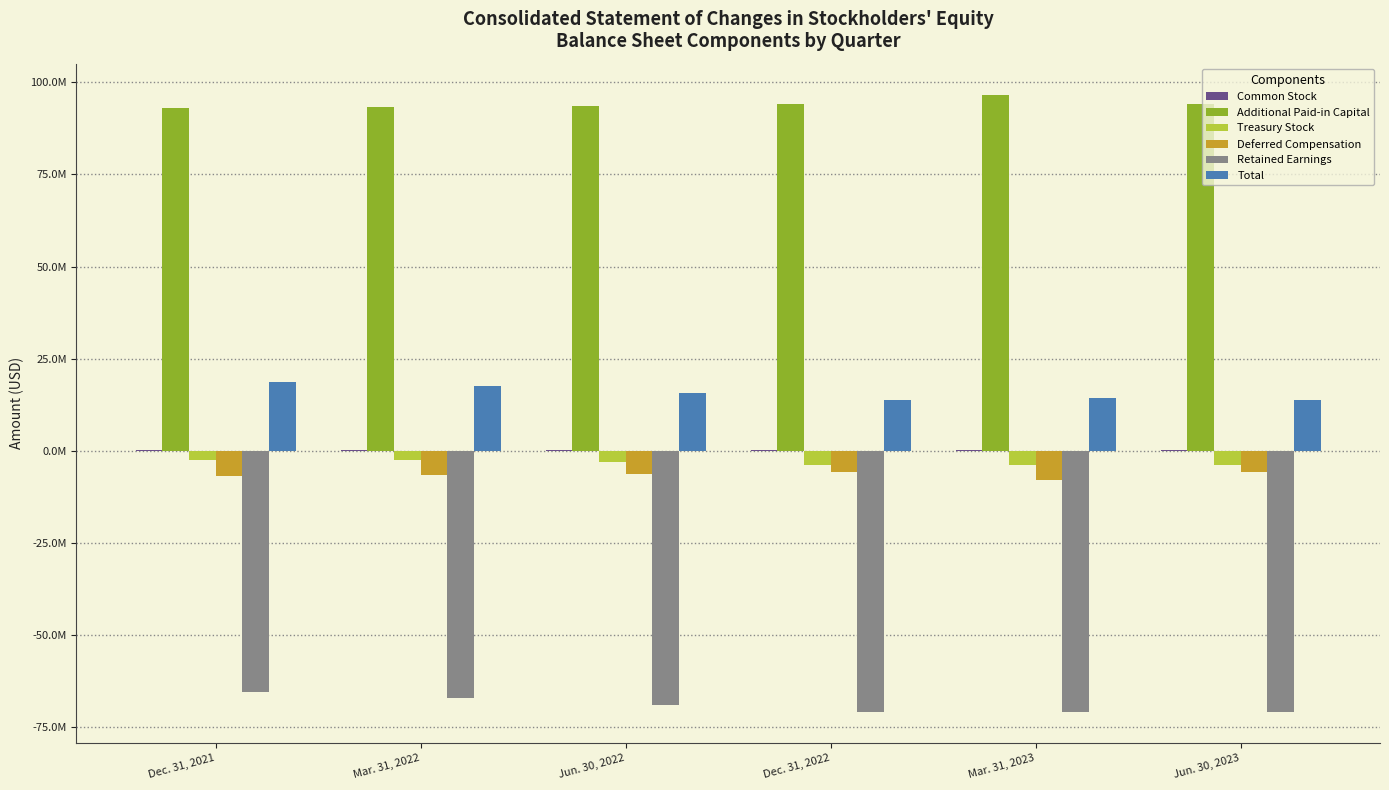

Are the bars horizontal?

No